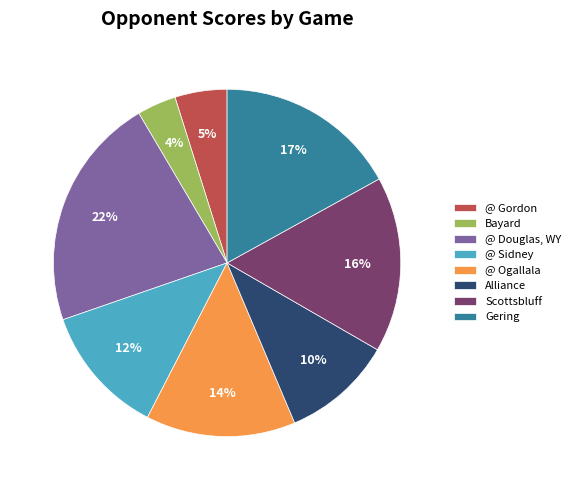

How many slices are in this pie chart?

8